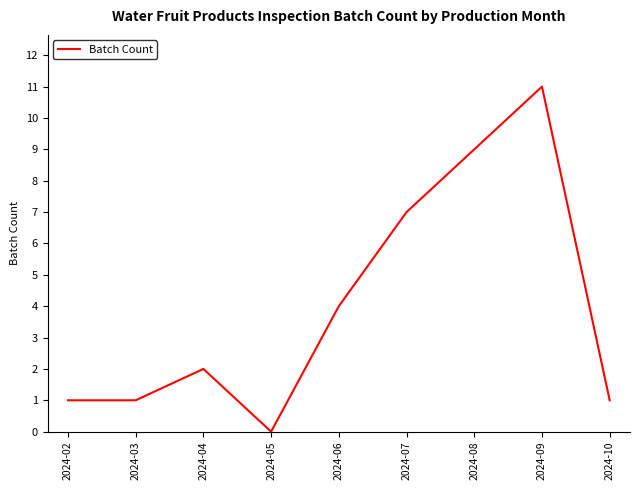

True or false: the data shows -5 at 2024-05.

False